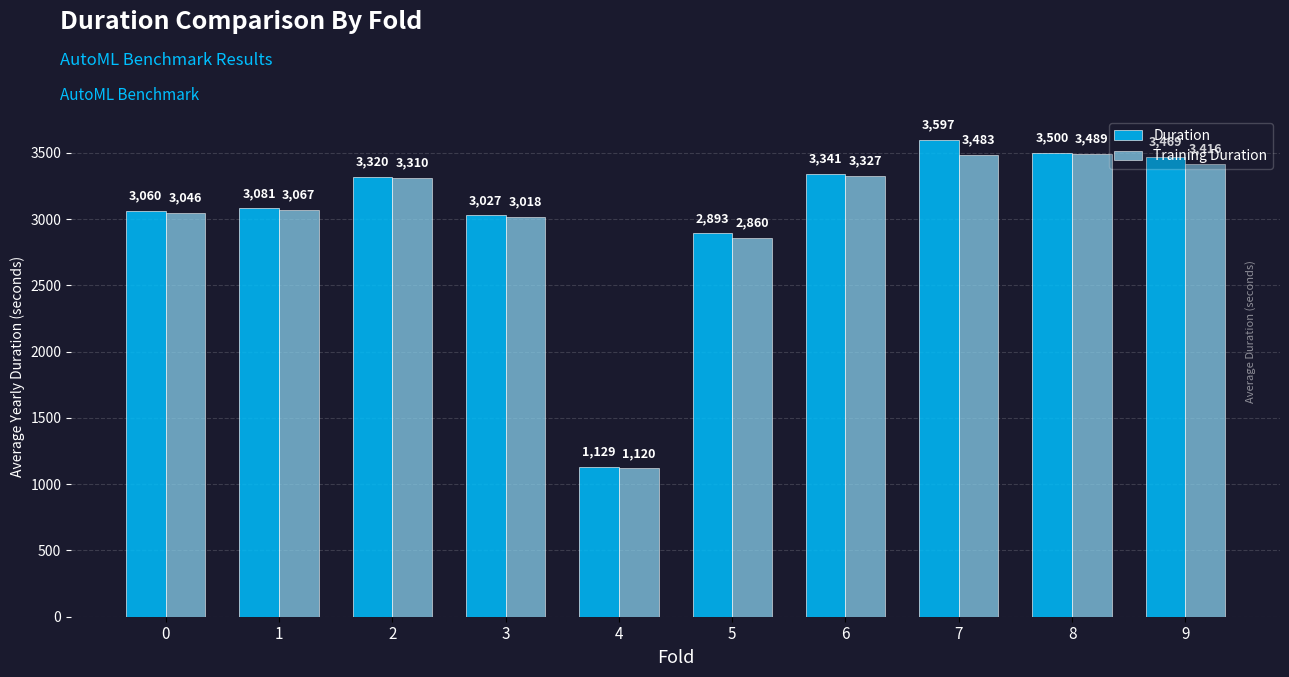

List the labels in order of Training Duration value, largest first.

8, 7, 9, 6, 2, 1, 0, 3, 5, 4